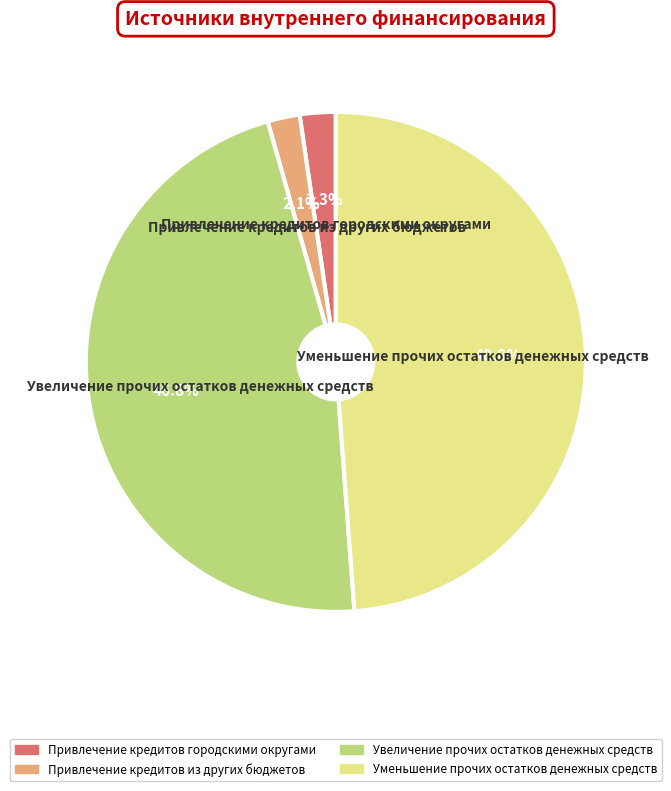

Is there any slice that represents more than half of the pie?

No